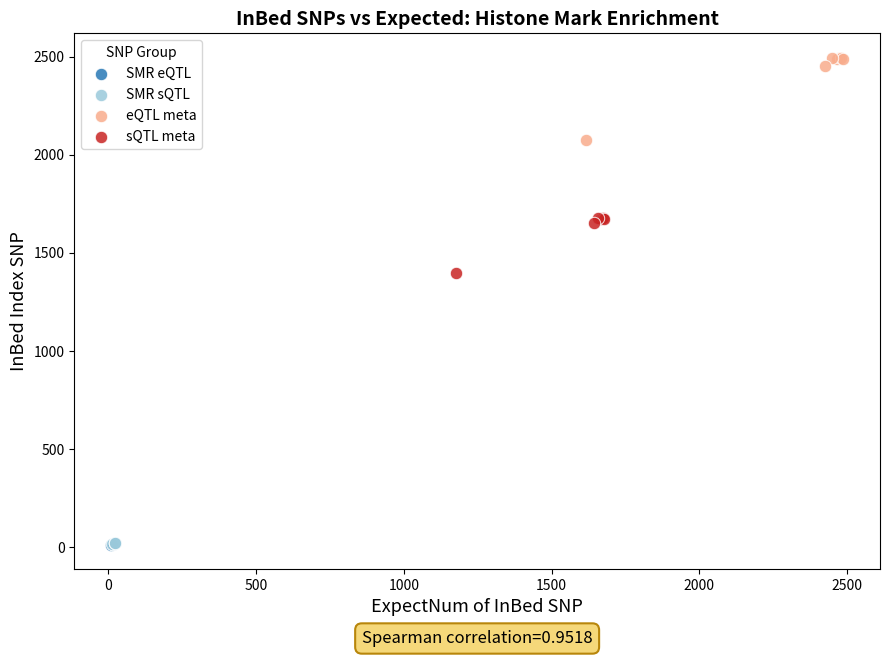

Which series has the largest Y range (max minus min)?

eQTL meta